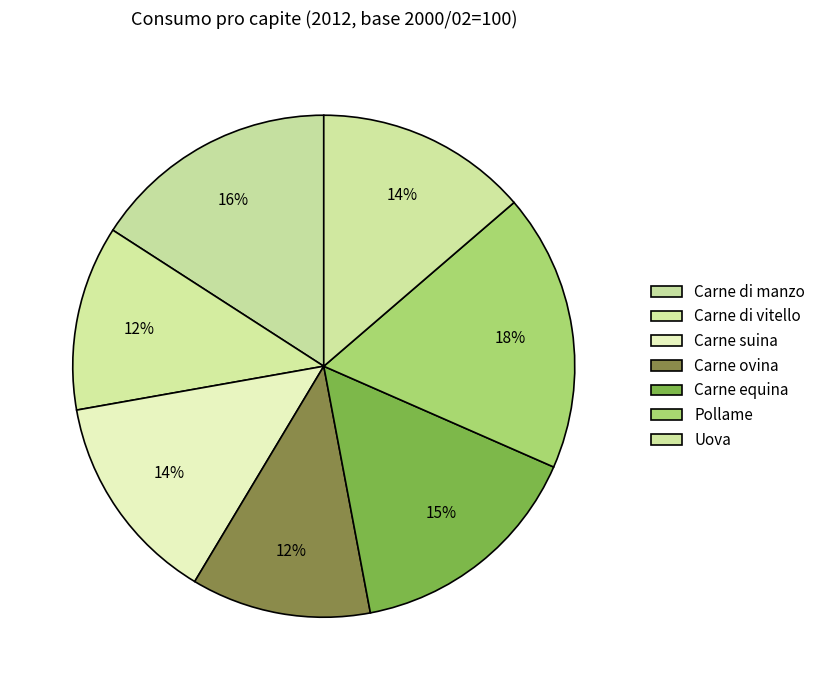

Count the number of slices in the pie.

7